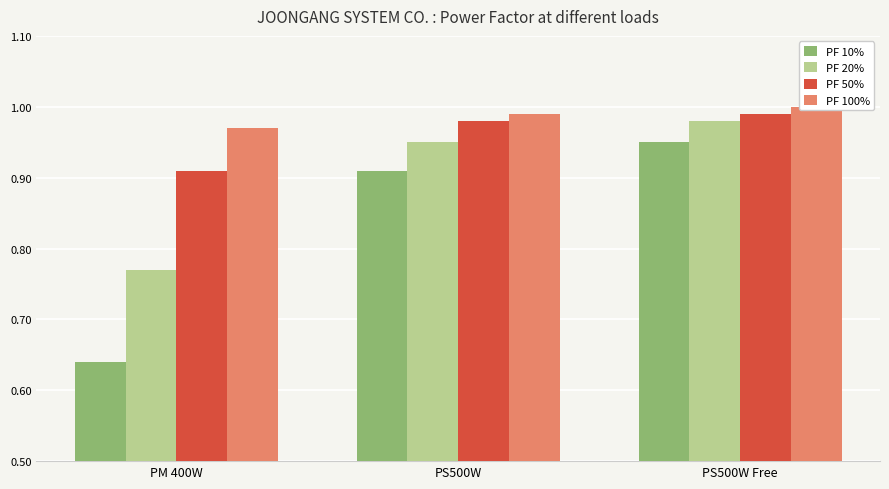

Reading left to right, extract all data points from this chart.

PF 10%: 0.6	0.9	0.9
PF 20%: 0.8	0.9	1.0
PF 50%: 0.9	1.0	1.0
PF 100%: 1.0	1.0	1.0